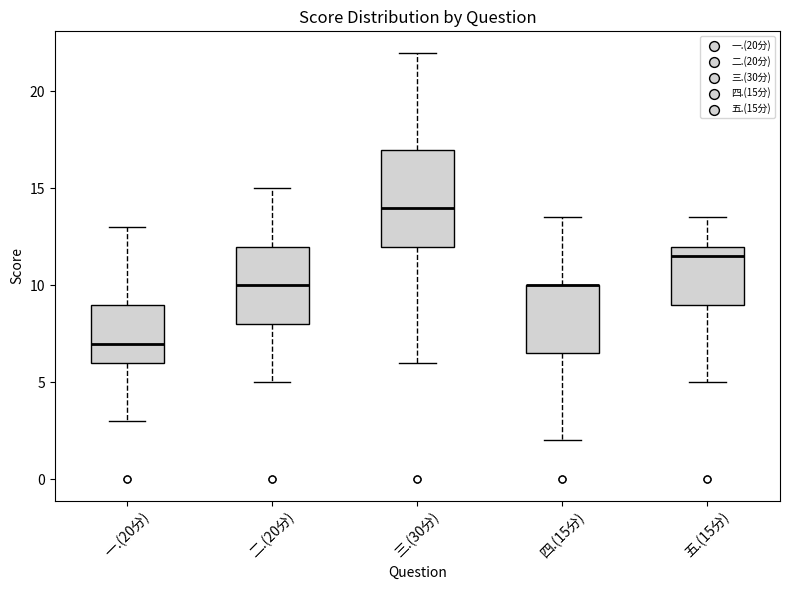

Reading left to right, transcribe this box plot: for each box, give where its median line is, the range the box spans, and where its two whiskers end, as read against the y-axis. The values are not printed on the chart, so give them approximately, as read against the axis.

一.(20分): median 7.0, box 6.0 to 9.0, whiskers 3.0 to 13.0
二.(20分): median 10.0, box 8.0 to 12.0, whiskers 5.0 to 15.0
三.(30分): median 14.0, box 12.0 to 17.0, whiskers 6.0 to 22.0
四.(15分): median 10.0 (drawn on the box's upper edge), box 6.5 to 10.0, whiskers 2.0 to 13.5
五.(15分): median 11.5, box 9.0 to 12.0, whiskers 5.0 to 13.5